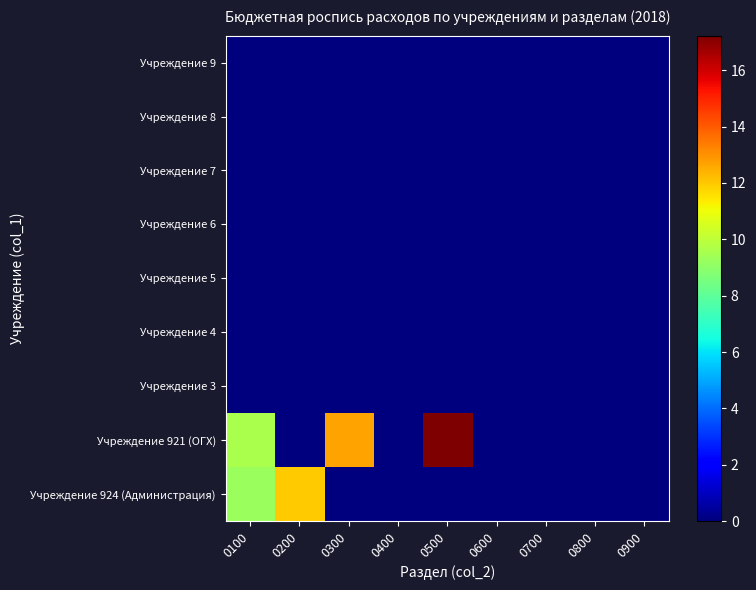

What is the difference between the highest and lowest values at 0500?

17.2